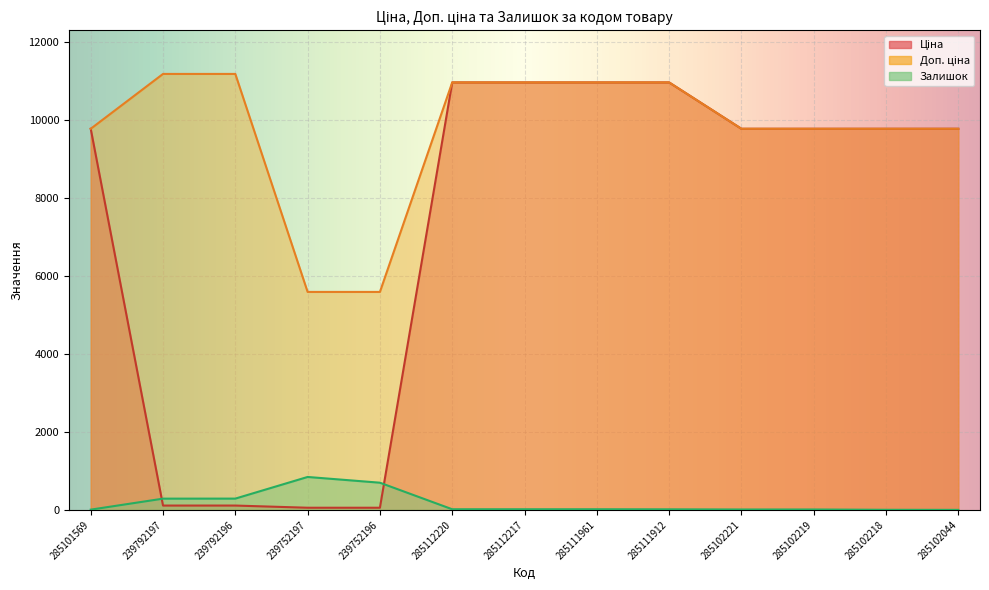

What is the spread (max minus min) of values at 239792196?

11070.2